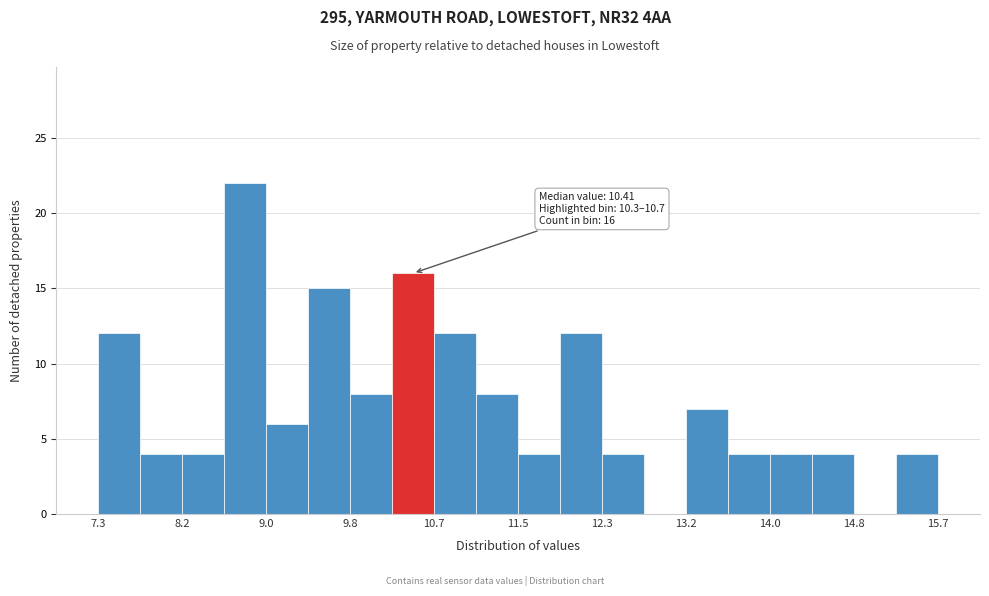

Which range on the x-axis has the tallest bar?

8.6 to 9.0